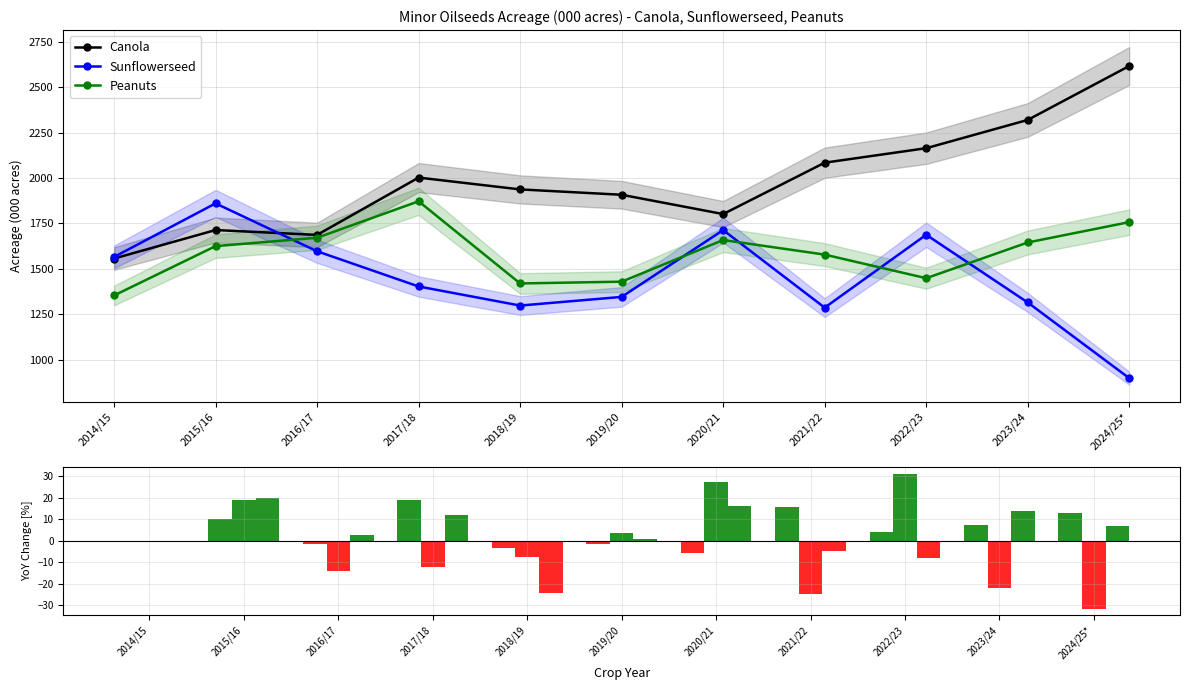

Which series has the widest spread of values?

Sunflowerseed